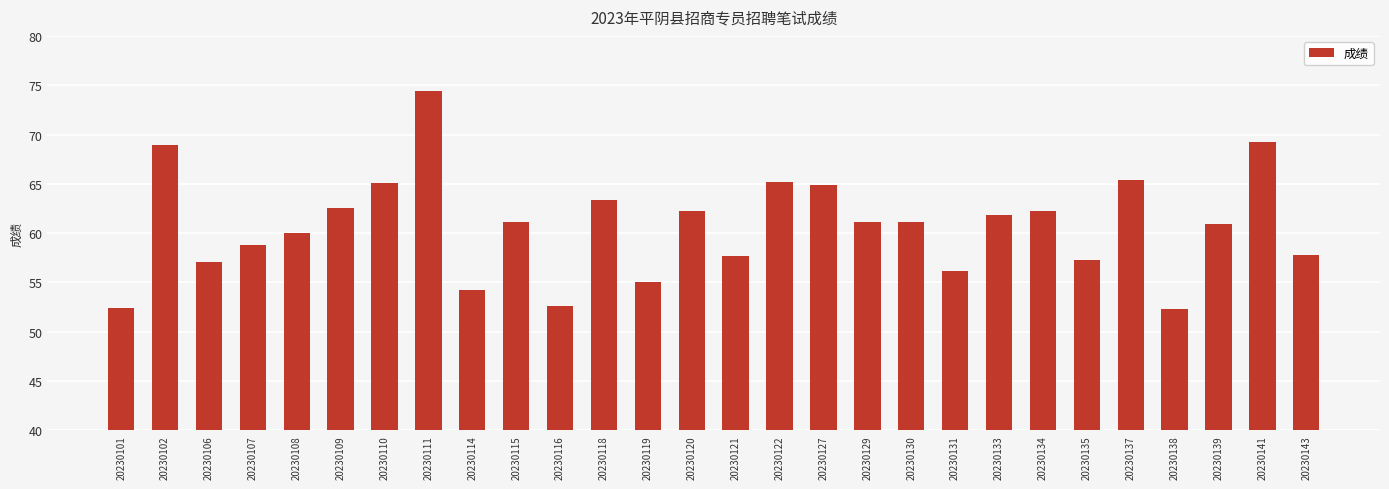

Is it true that the value at 20230129 is 18.7?

False